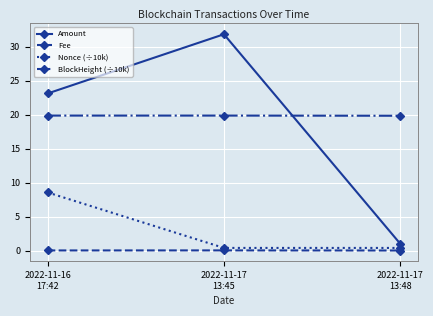

Which series has the widest spread of values?

Amount